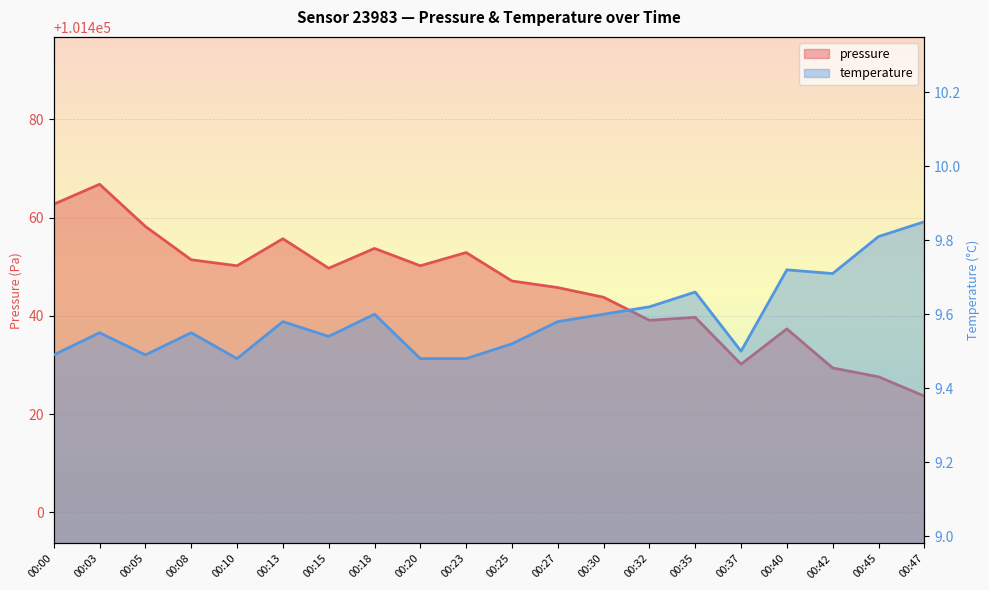

What is the sum of the pressure values at 00:25 and 00:15?

202896.8